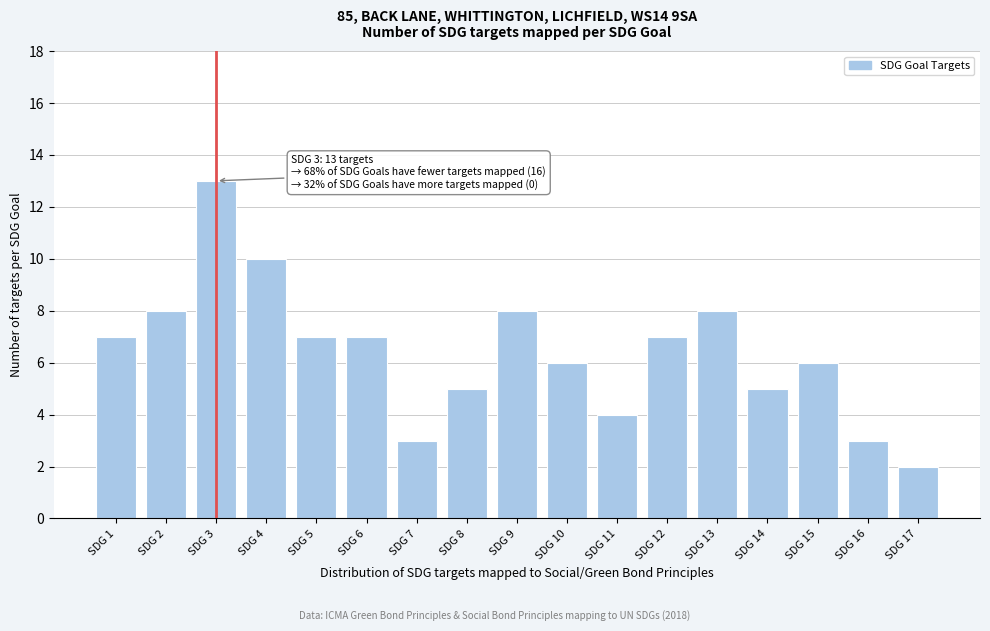

Reading left to right, transcribe all the data shown in this chart.

SDG 1=7	SDG 2=8	SDG 3=13	SDG 4=10	SDG 5=7	SDG 6=7	SDG 7=3	SDG 8=5	SDG 9=8	SDG 10=6	SDG 11=4	SDG 12=7	SDG 13=8	SDG 14=5	SDG 15=6	SDG 16=3	SDG 17=2